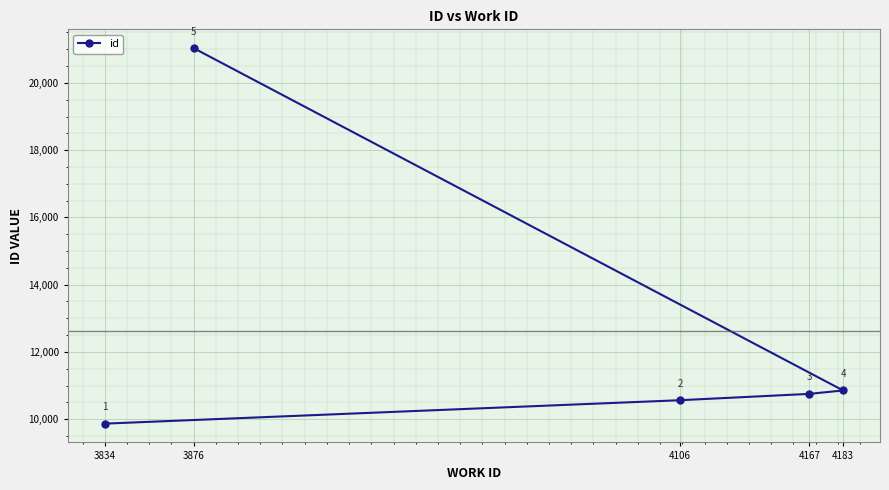

What is the label of the 4th point from the right?

4106